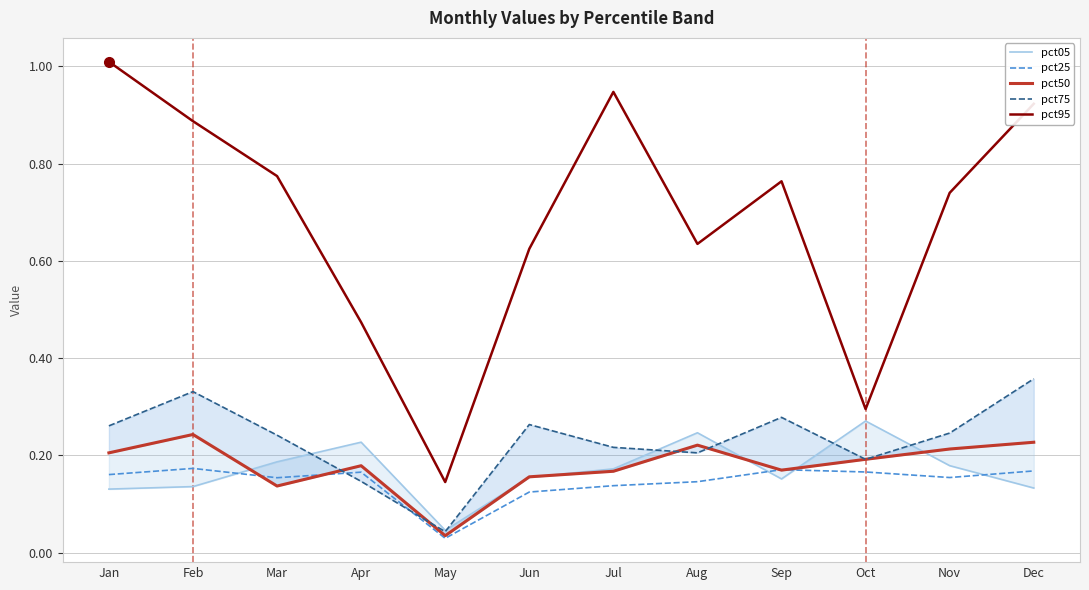

What is the difference between the maximum and minimum values in the pct05 series?

0.2